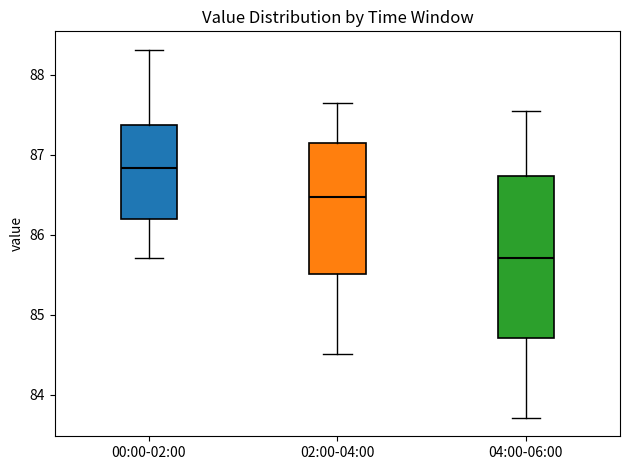

Comparing the boxes themselves (not the whiskers), which one is the tallest?

04:00-06:00